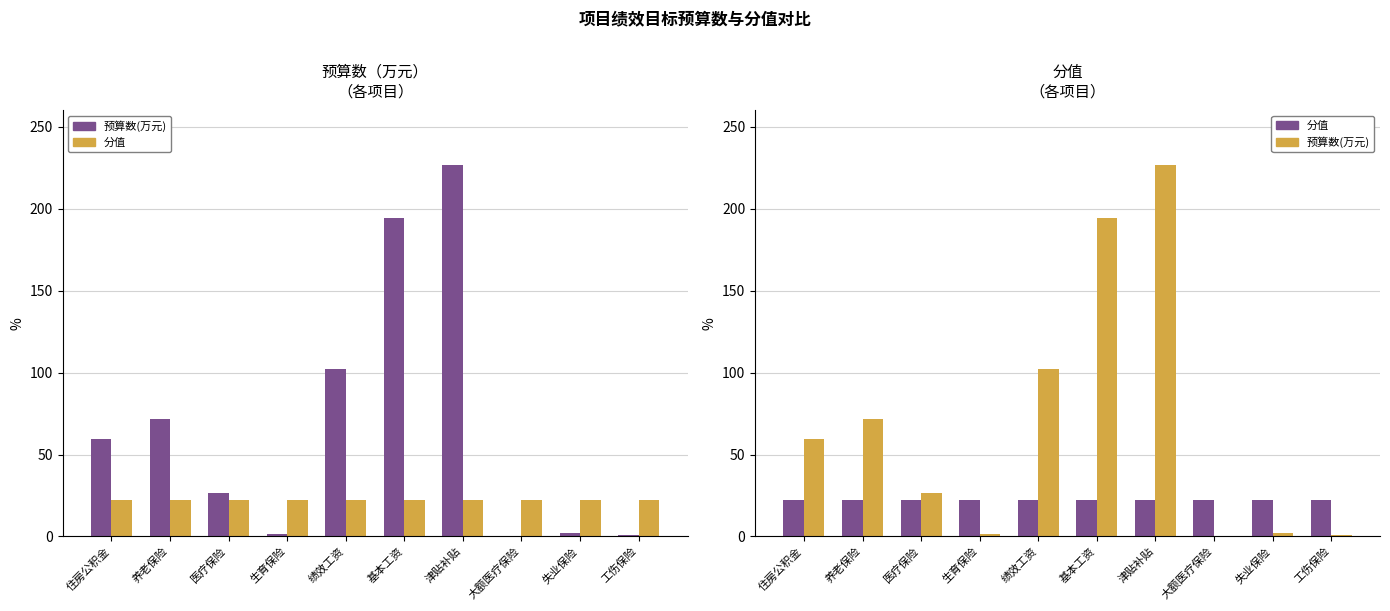

What is the sum of all 分值 values?

225.0